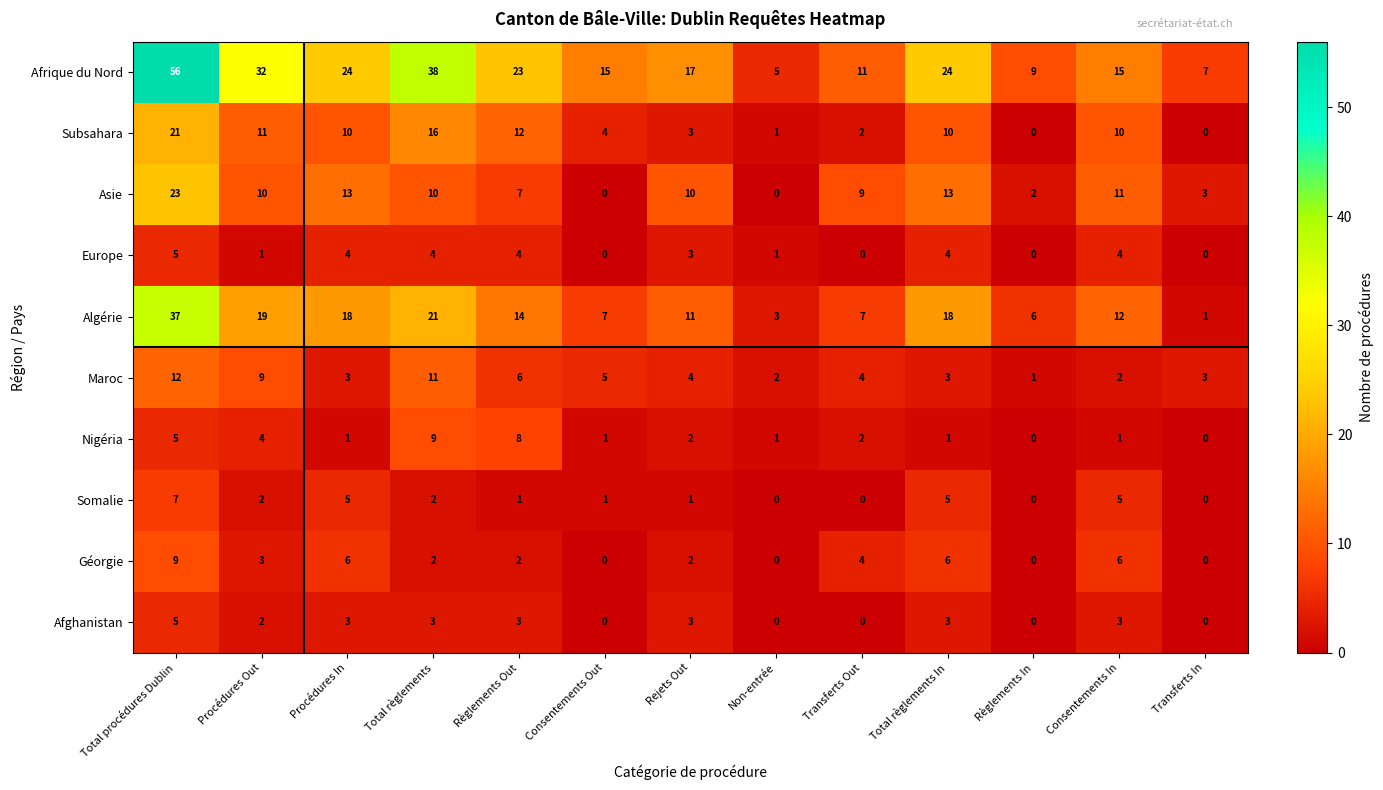

What is the maximum value for Maroc?

12